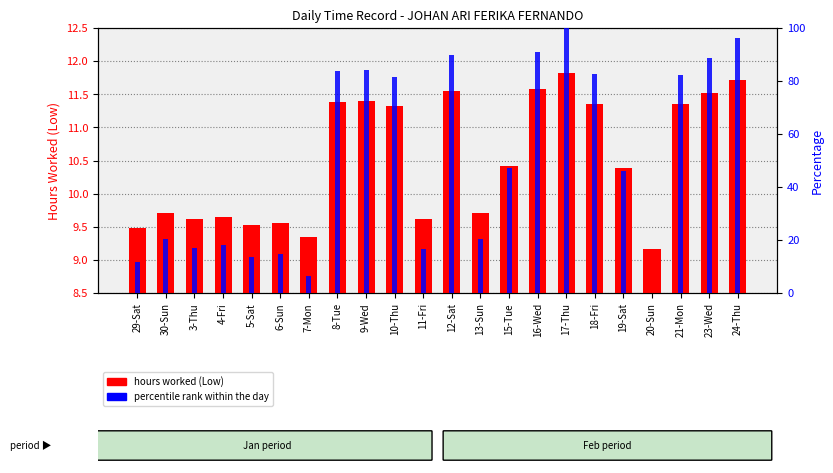

Rank the categories by percentile rank value from highest to lowest.

17-Thu, 24-Thu, 16-Wed, 12-Sat, 23-Wed, 9-Wed, 8-Tue, 18-Fri, 21-Mon, 10-Thu, 15-Tue, 19-Sat, 30-Sun, 13-Sun, 4-Fri, 3-Thu, 11-Fri, 6-Sun, 5-Sat, 29-Sat, 7-Mon, 20-Sun